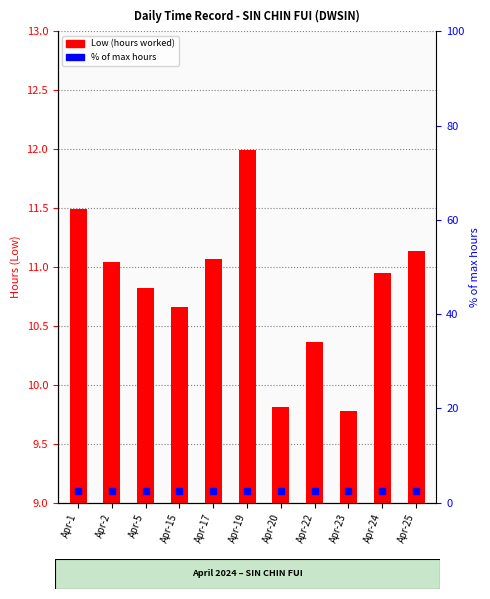

What is the ratio of the value at Apr-24 to the value at Apr-25?

1.0